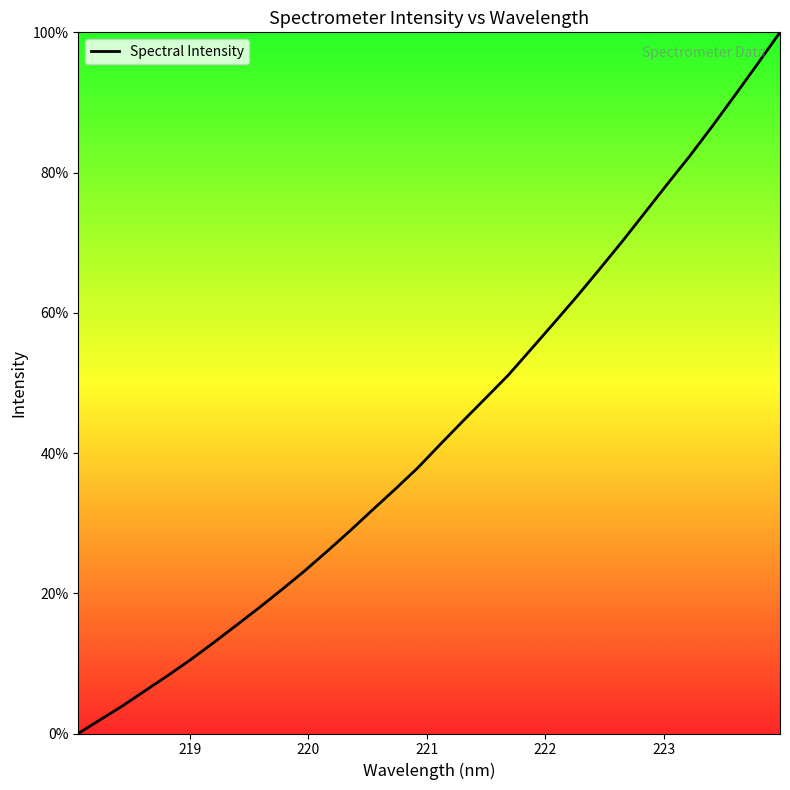

How many positive values are there?

31